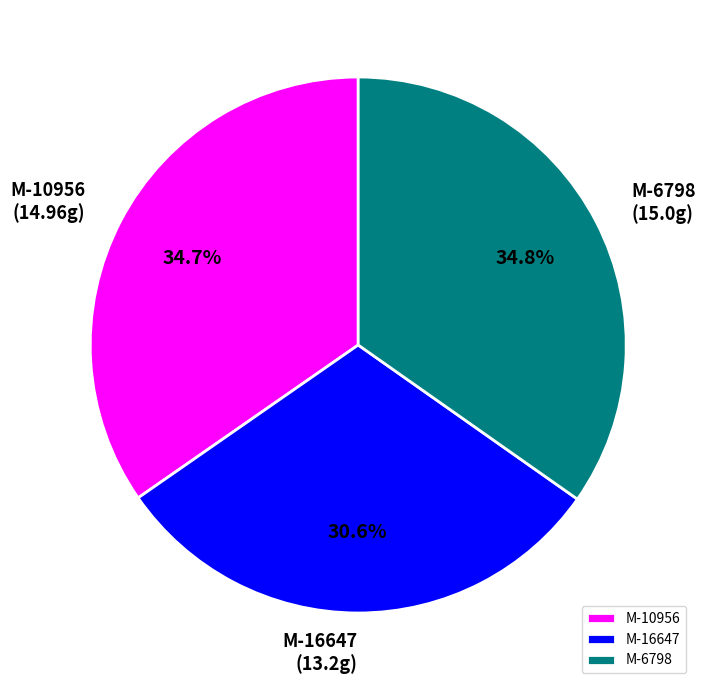

Which slice is the smallest?

M-16647